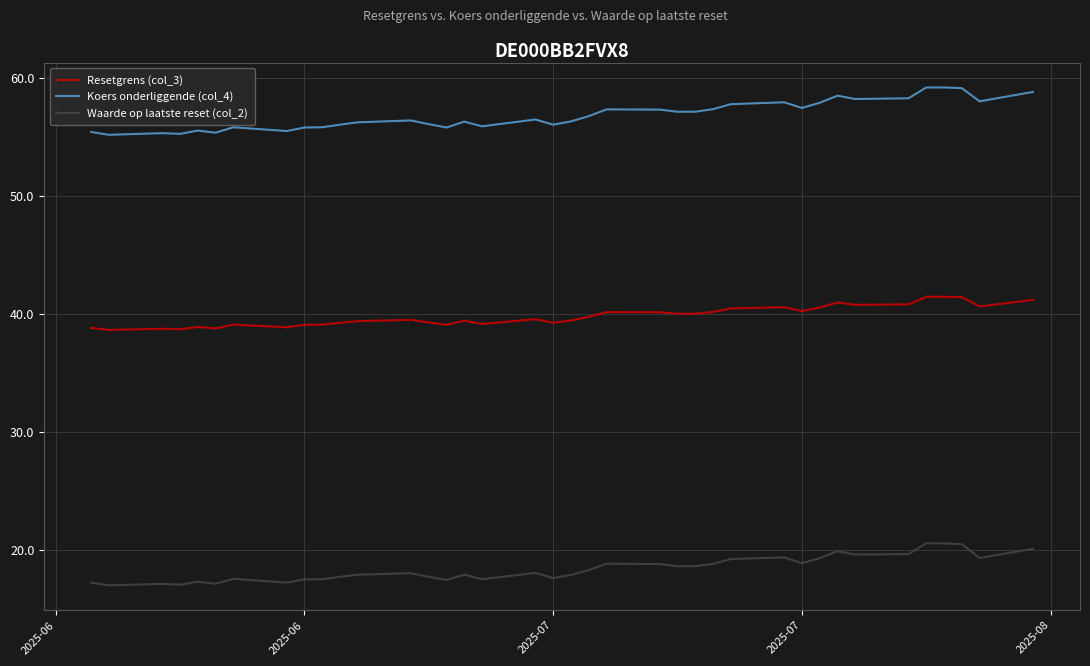

Rank the series by their maximum value, from highest to lowest.

Koers onderliggende (col_4), Resetgrens (col_3), Waarde op laatste reset (col_2)